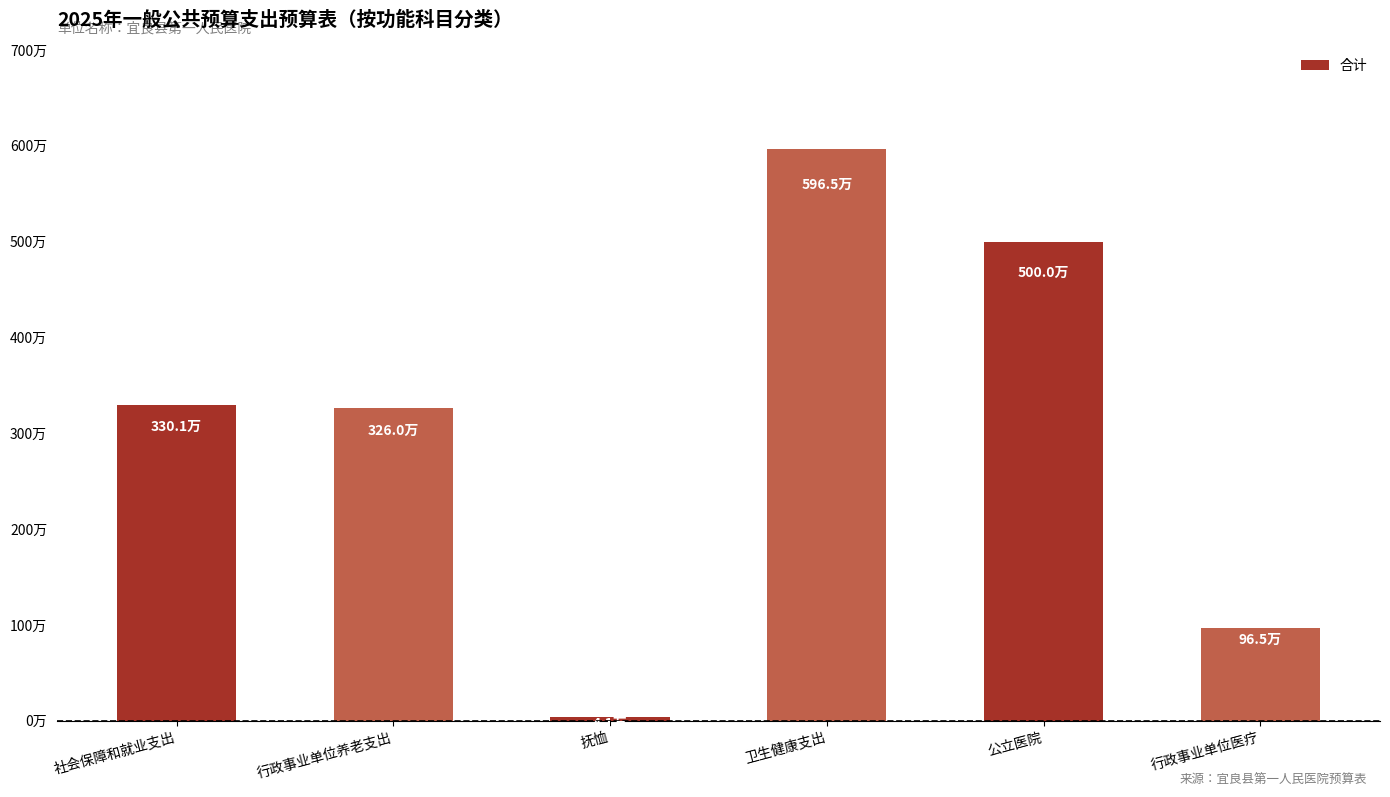

At which category does the chart reach its minimum across all series?

抚恤